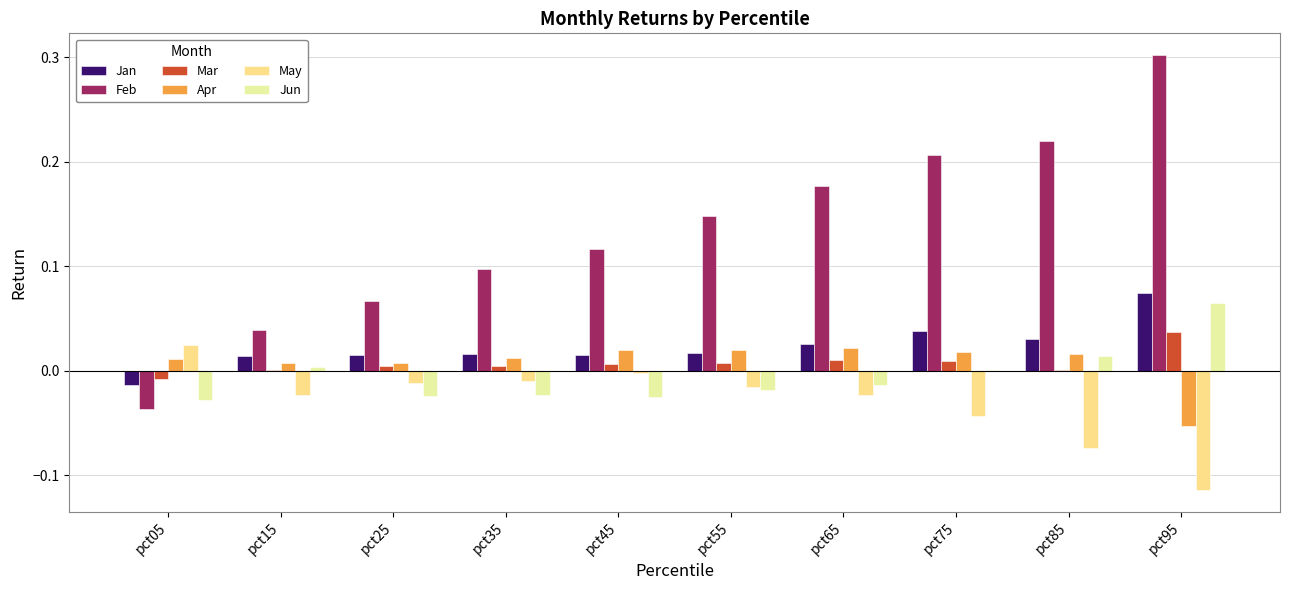

Which category has the highest value in the May series?

pct05